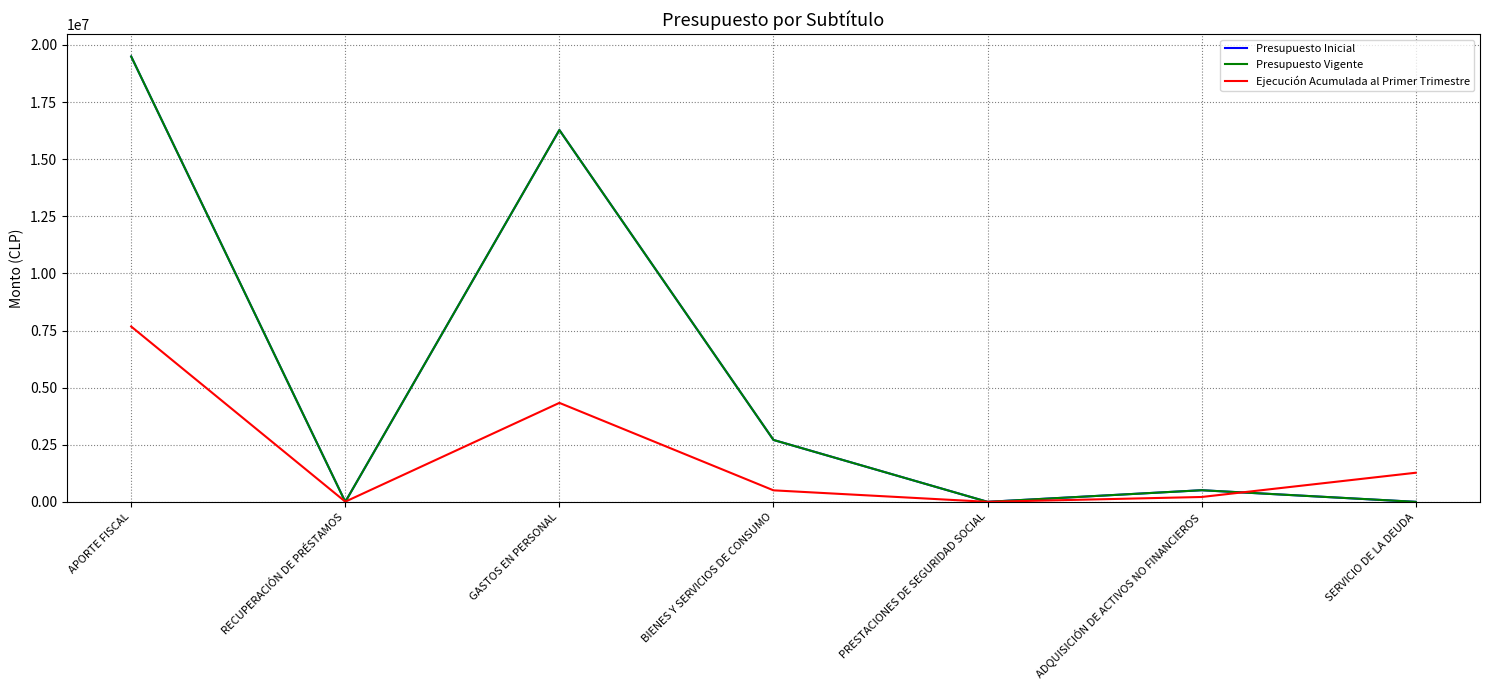

What is the label of the 2nd point from the left?

RECUPERACIÓN DE PRÉSTAMOS